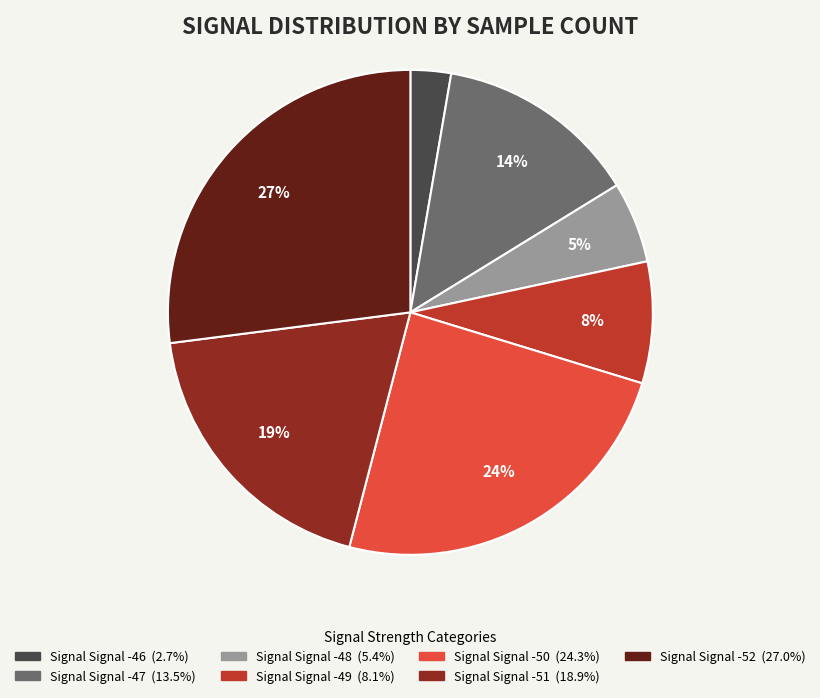

Is there any slice that represents more than half of the pie?

No